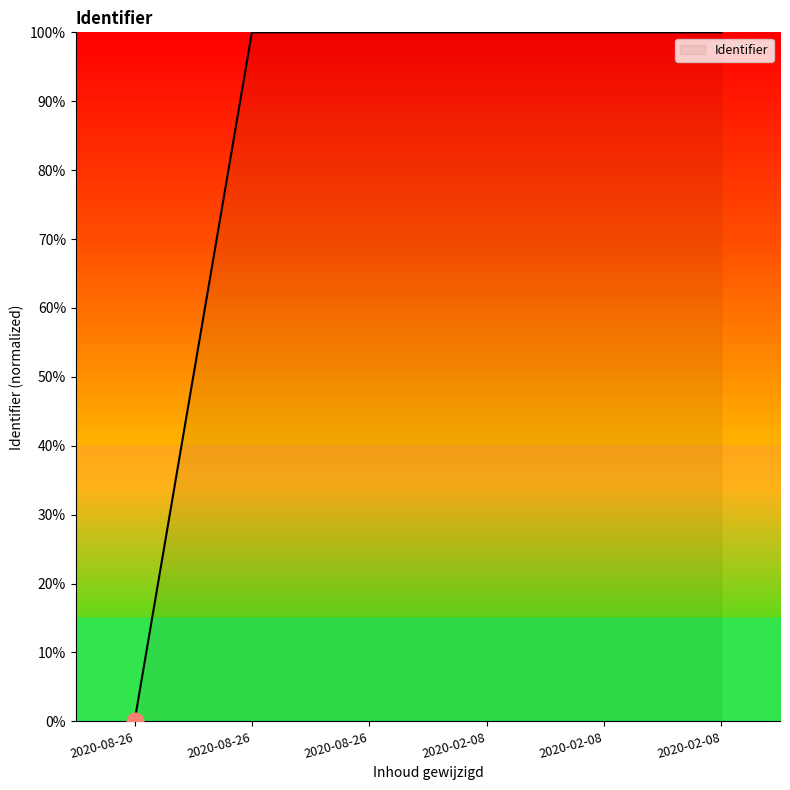

How many values are above zero?

5